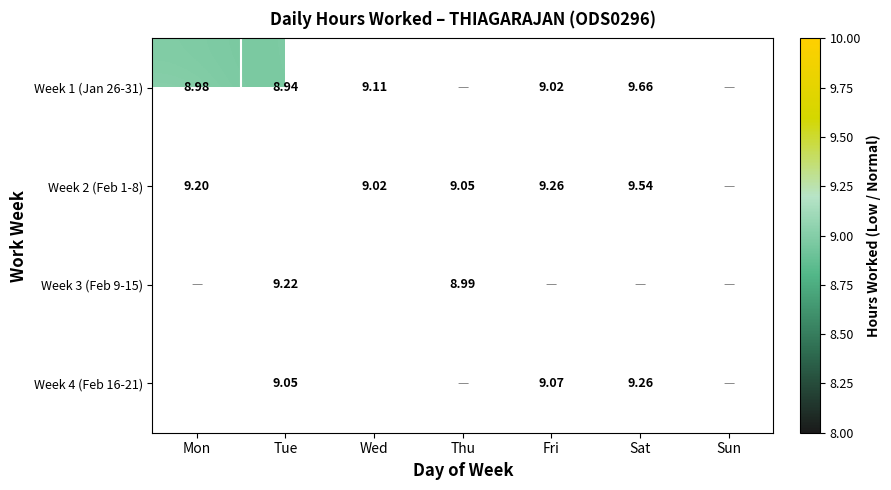

What is the spread (max minus min) of values at Tue?

0.4